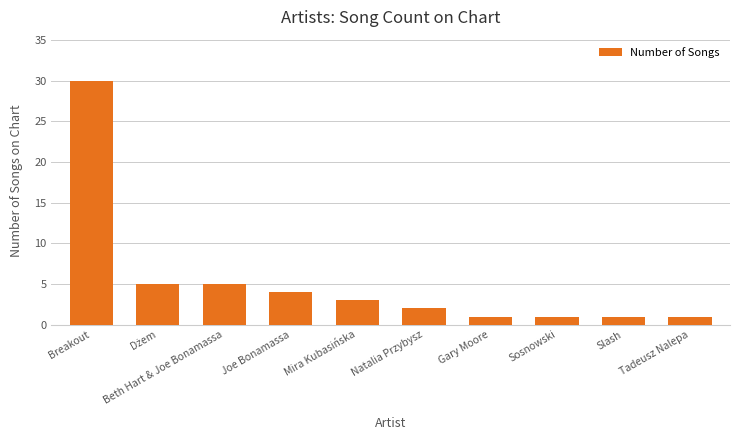

Does the chart contain any negative values?

No